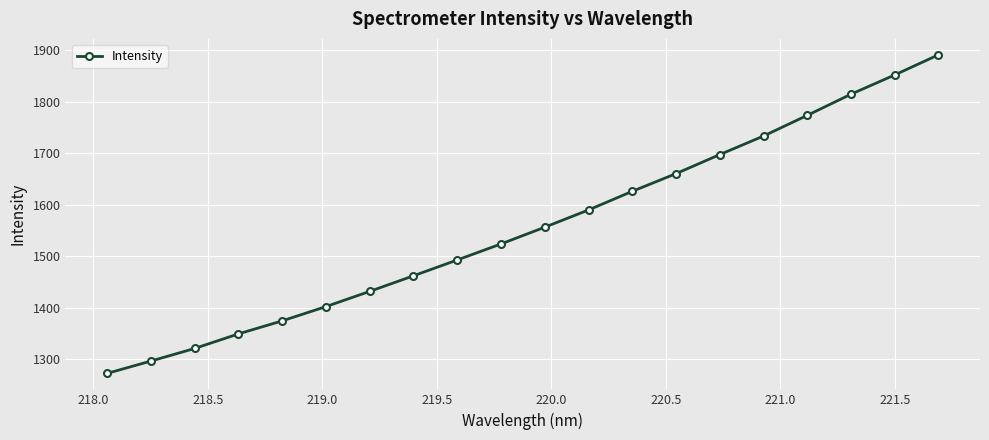

What is the value of the 10th point from the left?

1524.1